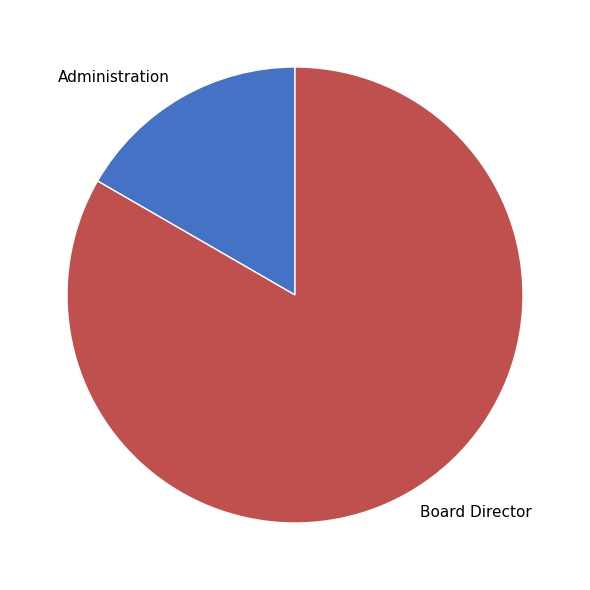

What is the ratio of the value at Board Director to the value at Administration?

5.0